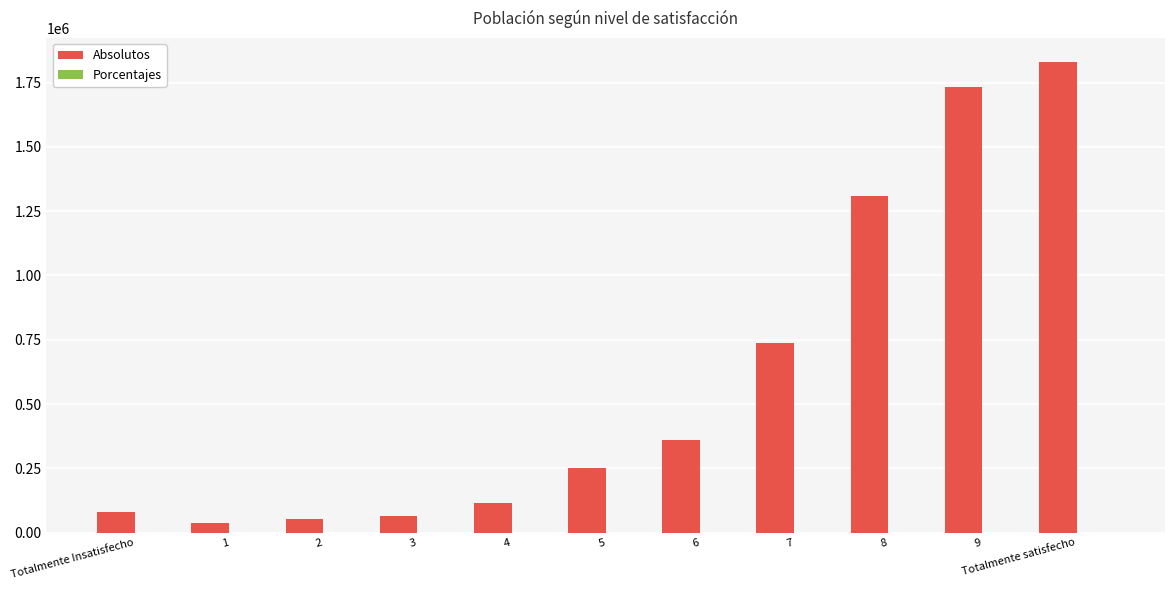

Which category has the highest value in the Absolutos series?

Totalmente satisfecho